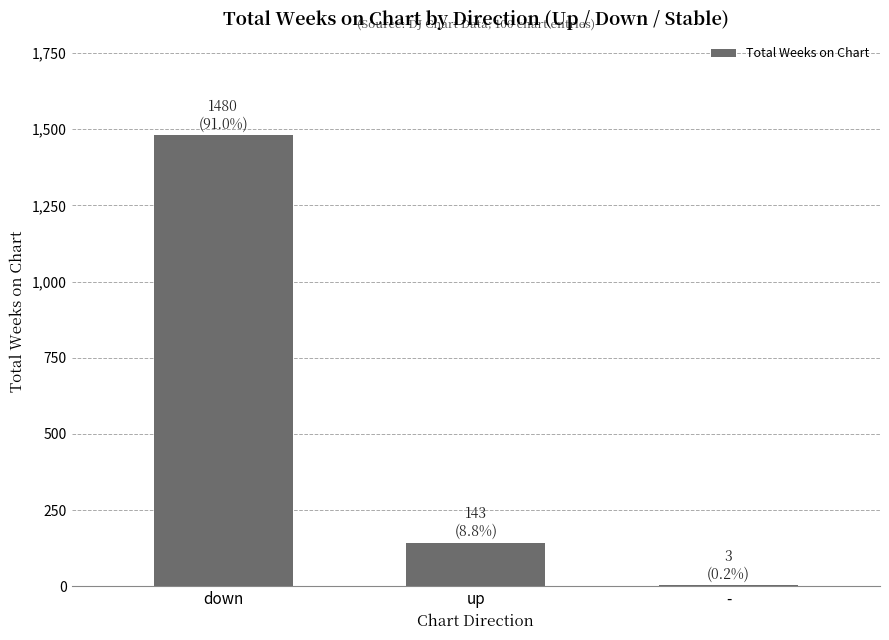

What is the ratio of the value at down to the value at up?

10.3